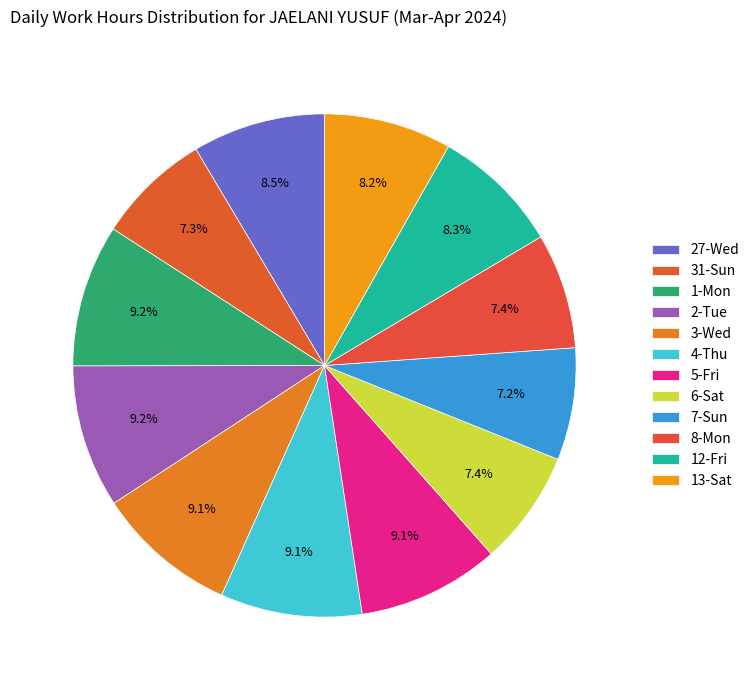

Approximately how many times larger is the value at 7-Sun compared to 27-Wed?

0.8